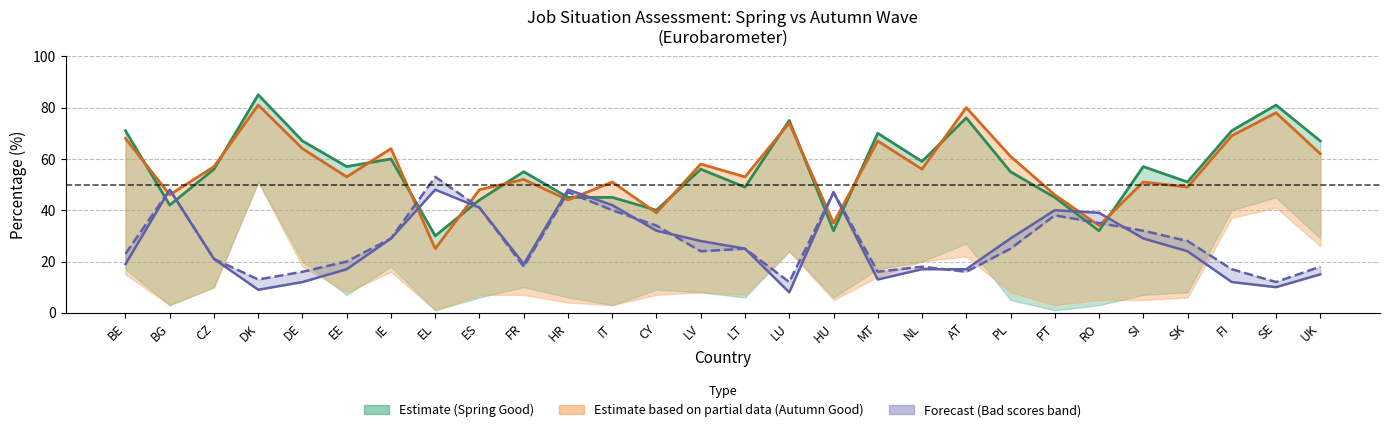

The Autumn Total Good series shows 69 at FI. True or false?

True